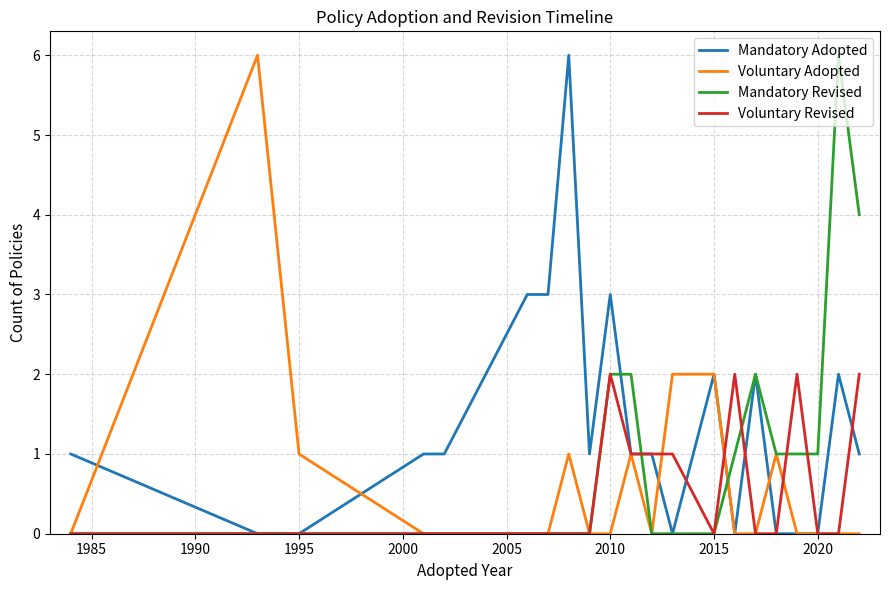

What are all the series names shown in the legend?

Mandatory Adopted, Voluntary Adopted, Mandatory Revised, Voluntary Revised